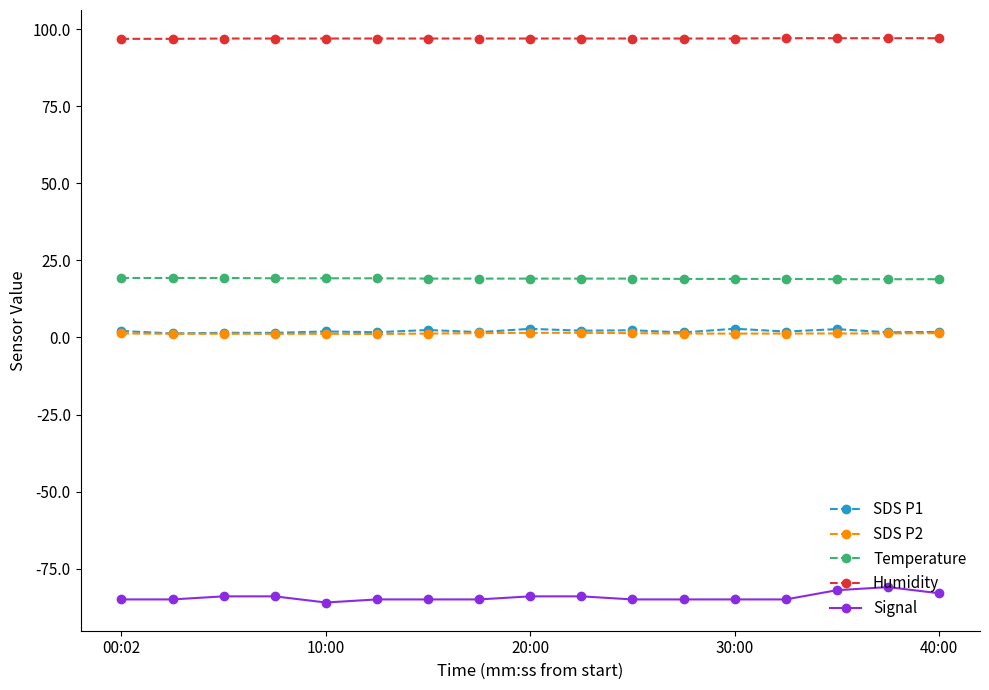

In SDS P1, how many points are higher than both neighbors (excluding endpoints)?

7